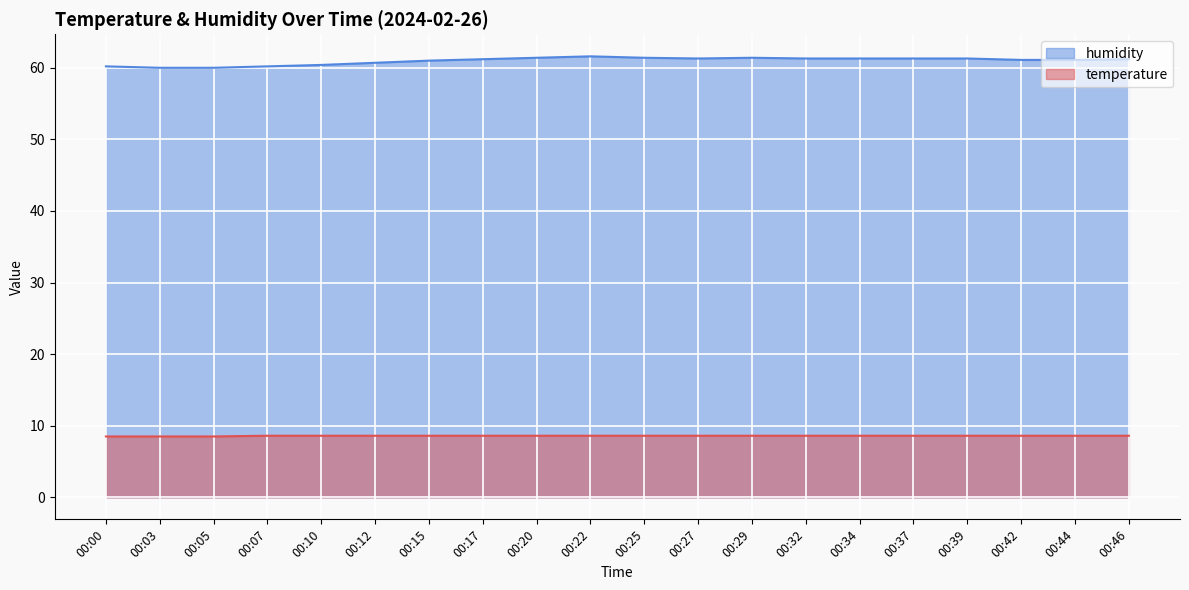

At which category does humidity reach its first local peak?

00:22